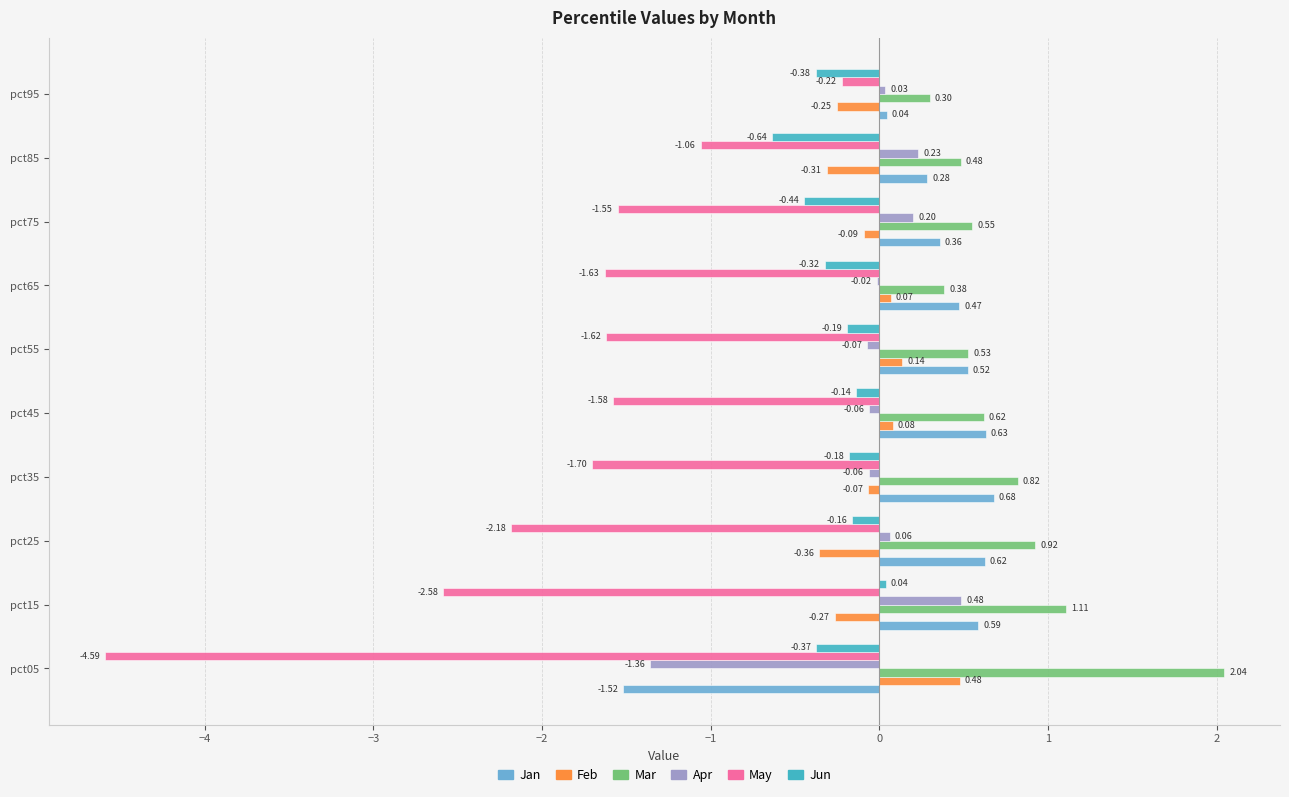

What are all the series names shown in the legend?

Jan, Feb, Mar, Apr, May, Jun